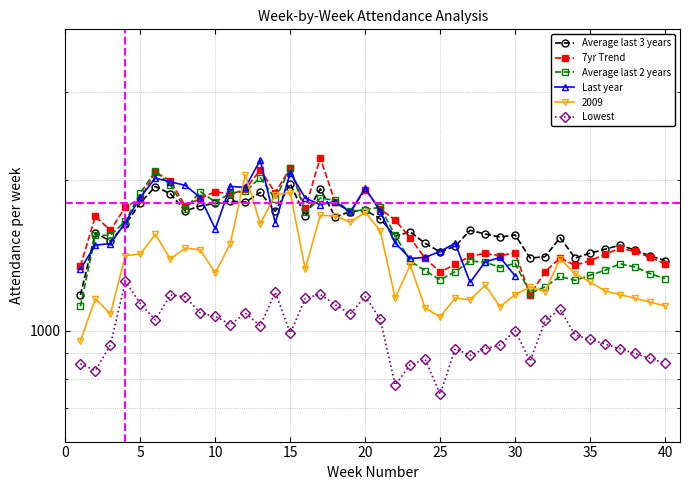

How many categories are shown in the chart?

40